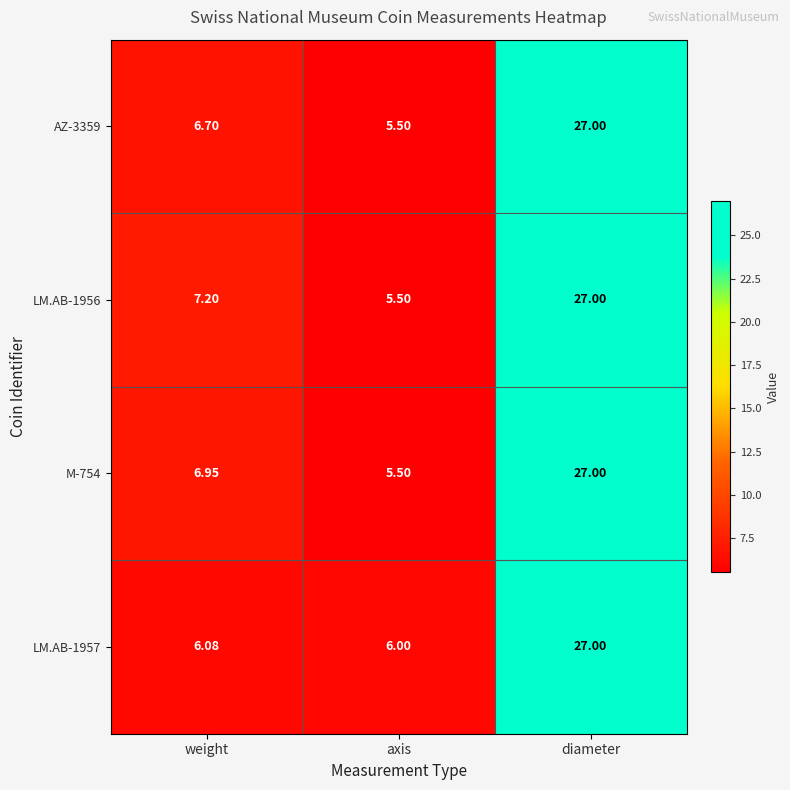

At how many categories does at least one series exceed 17?

1